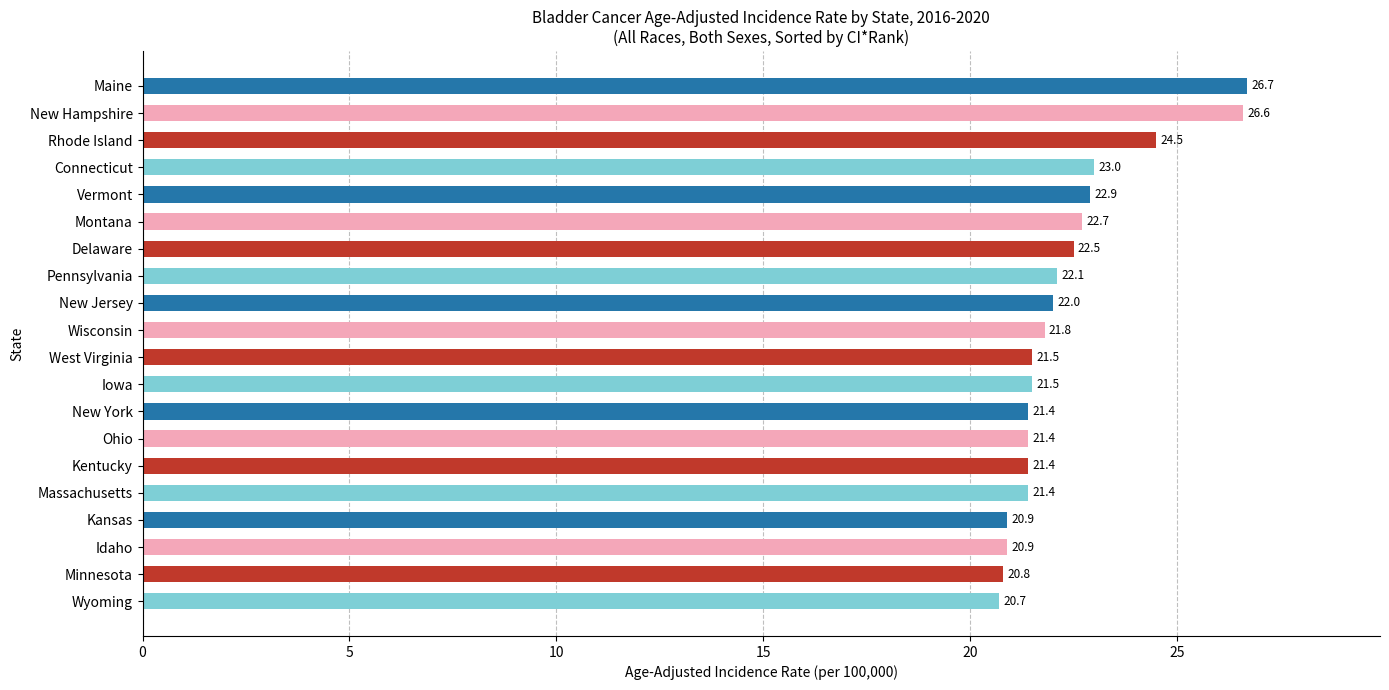

Reading top to bottom, what are all the values shown in this chart?

Maine=26.7	New Hampshire=26.6	Rhode Island=24.5	Connecticut=23.0	Vermont=22.9	Montana=22.7	Delaware=22.5	Pennsylvania=22.1	New Jersey=22.0	Wisconsin=21.8	West Virginia=21.5	Iowa=21.5	New York=21.4	Ohio=21.4	Kentucky=21.4	Massachusetts=21.4	Kansas=20.9	Idaho=20.9	Minnesota=20.8	Wyoming=20.7